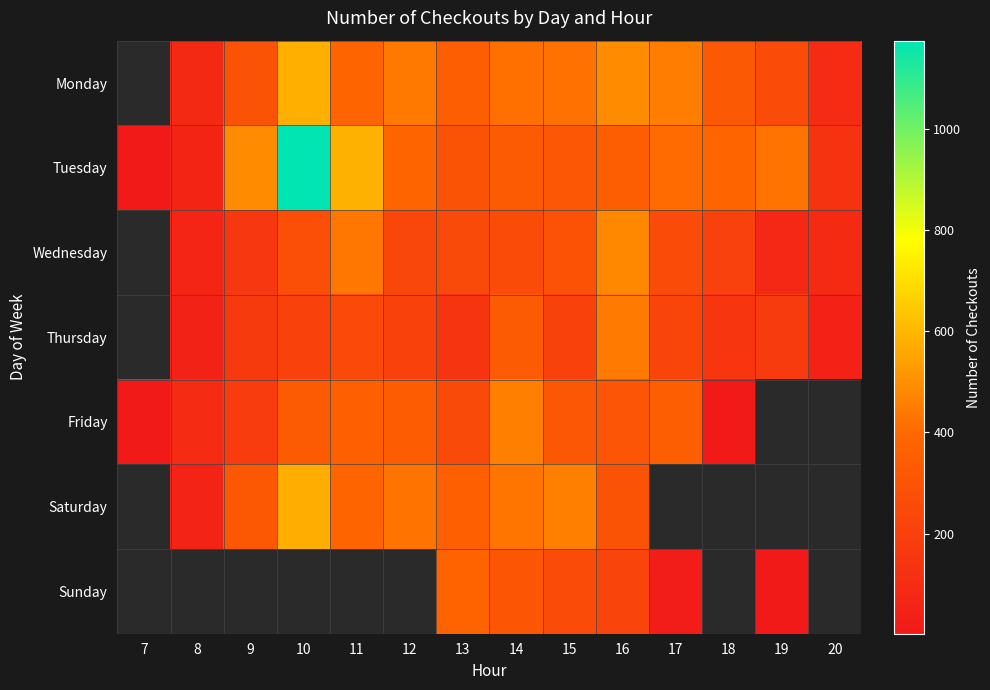

Count the number of data series in this chart.

7